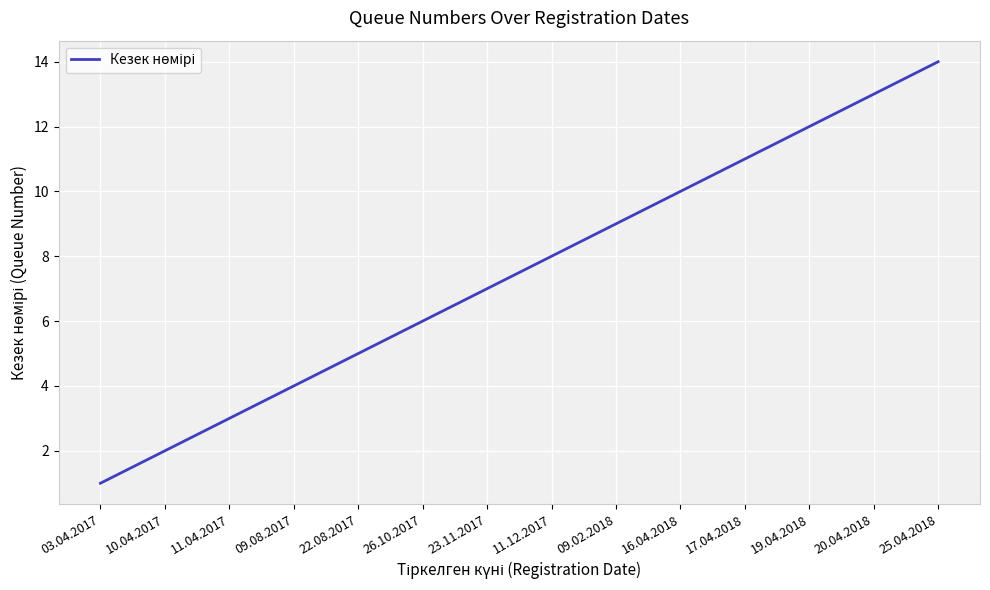

What is the sum of all values?

105